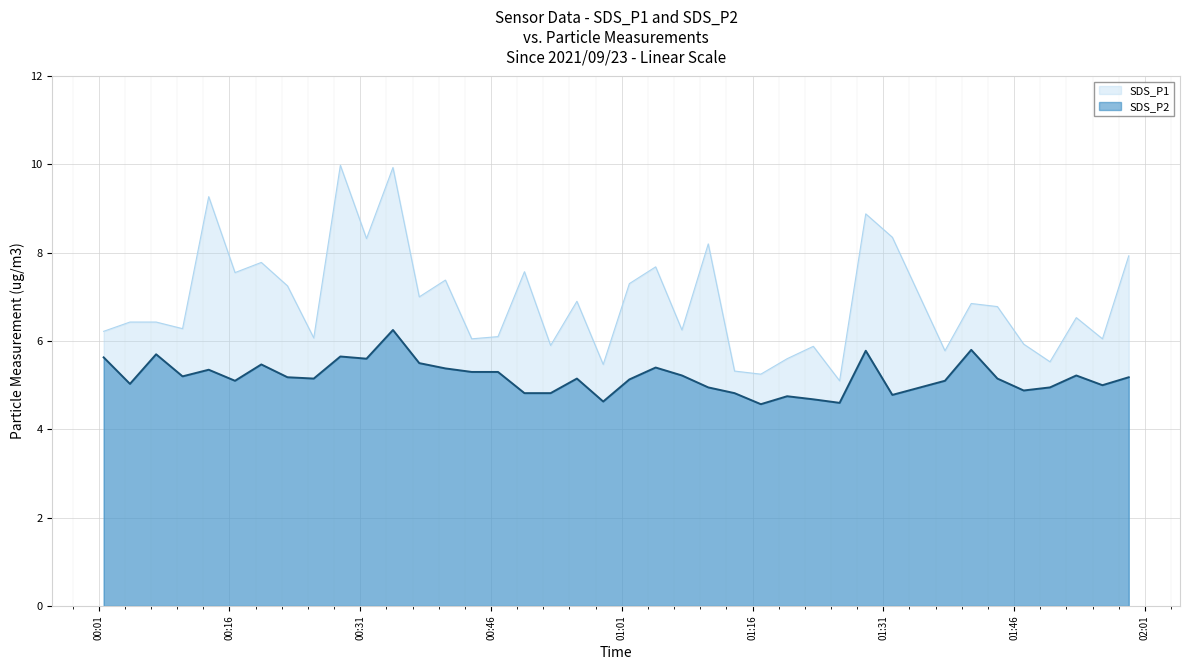

What is the value of the SDS_P1 point at the 34th from the left?

6.8